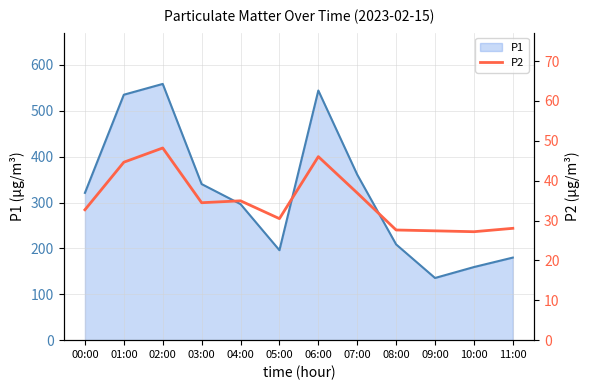

Reading left to right, what are all the values shown in this chart?

32.7	44.6	48.2	34.5	35.0	30.5	46.0	36.9	27.6	27.4	27.2	28.1